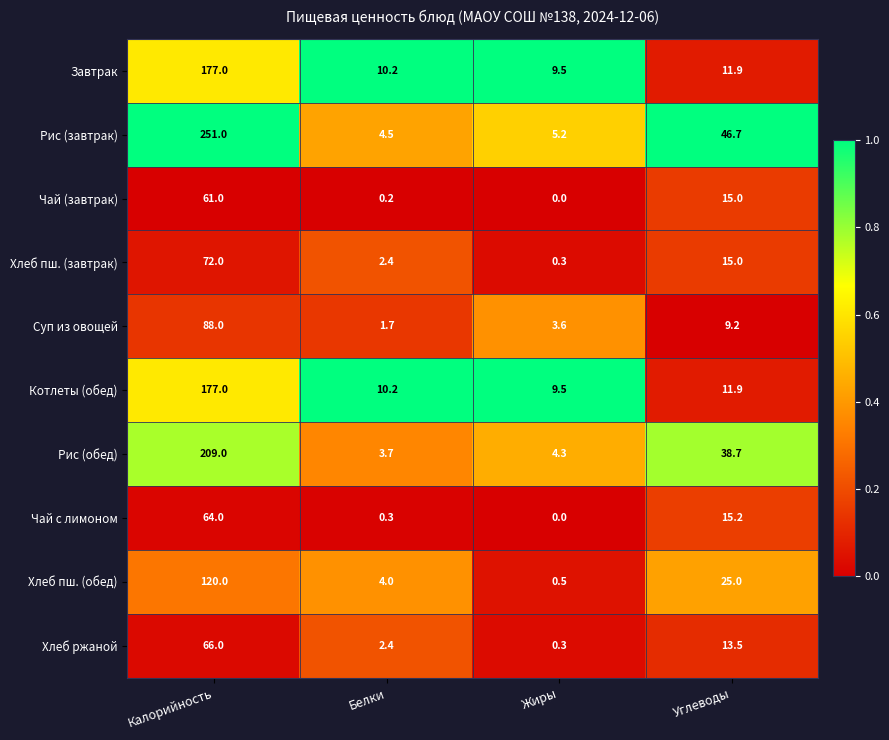

At how many categories does at least one series exceed 0?

4